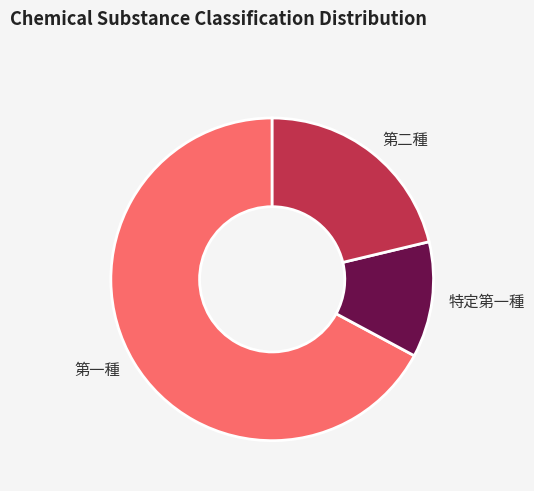

Is the sum of 第一種 and 特定第一種 greater than half?

Yes